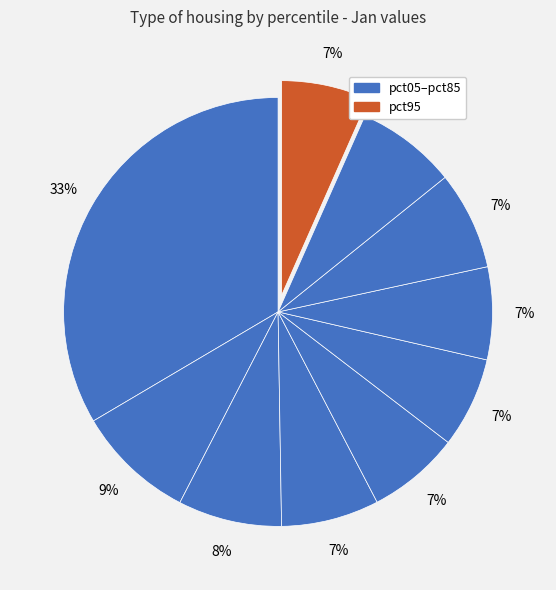

What is the largest slice in the pie chart?

pct05